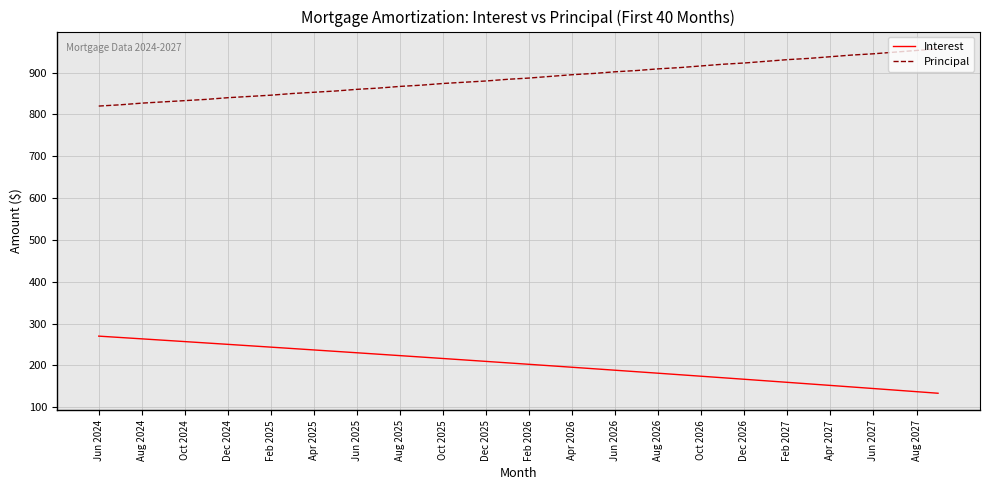

Which series has the largest total across all categories?

Principal